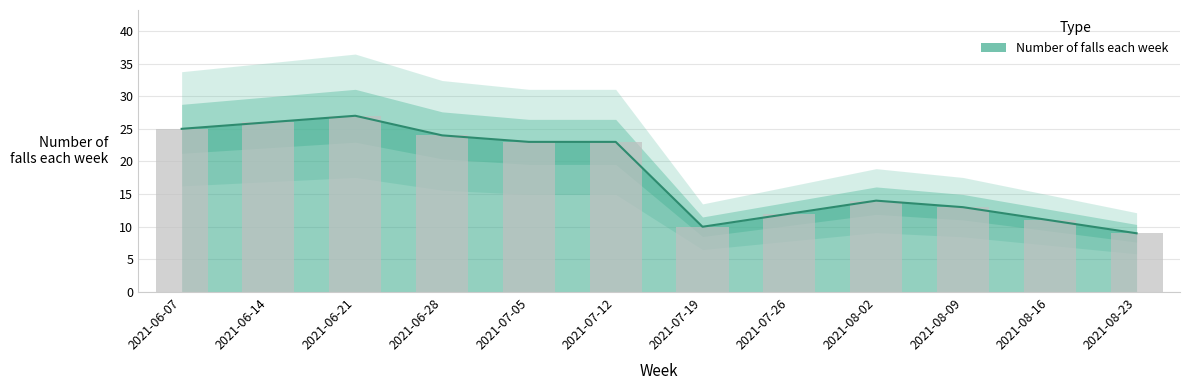

What is the minimum value shown in the chart?

9